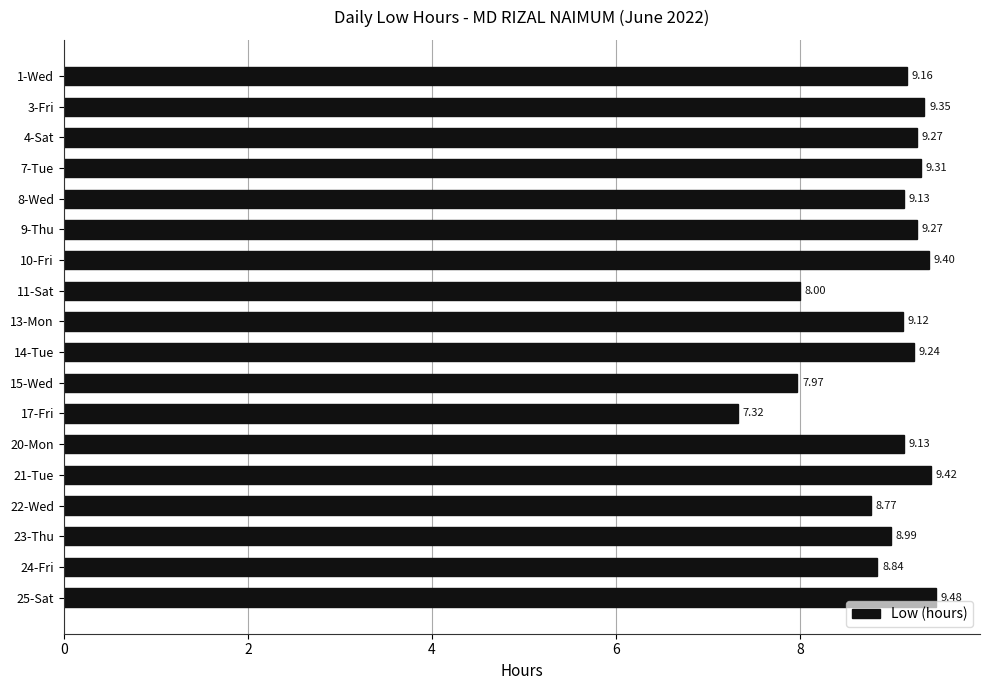

What is the change in value from 9-Thu to 15-Wed?

-1.3